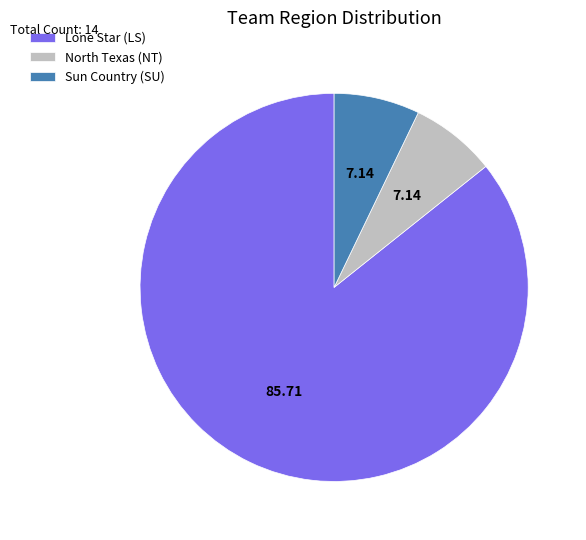

How many slices are in this pie chart?

3